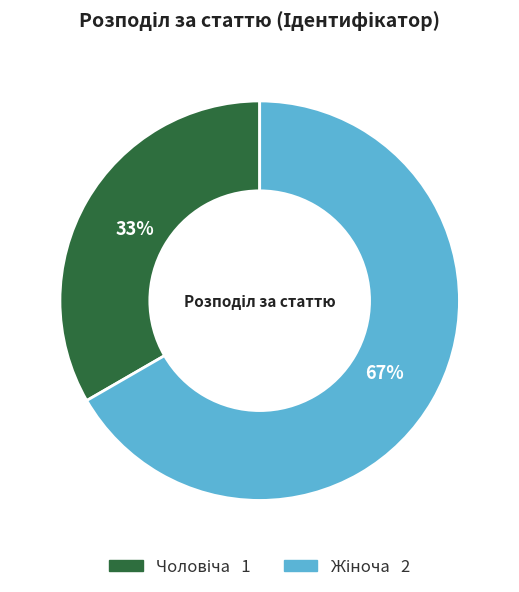

To the nearest percent, what is the average slice percentage?

50%